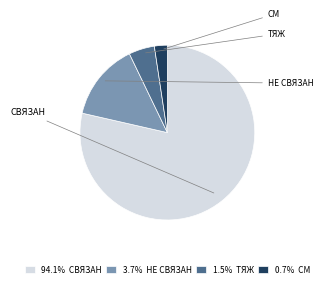

Combined, do 94.1% СВЯЗАН and 3.7% НЕ СВЯЗАН account for over 50%?

Yes